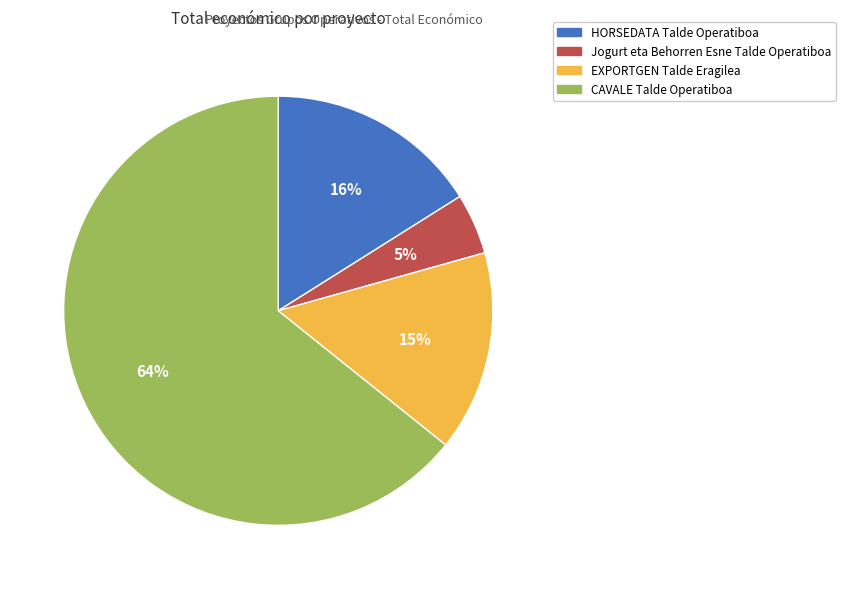

Is it true that EXPORTGEN Talde Eragilea is 27% of the pie?

False